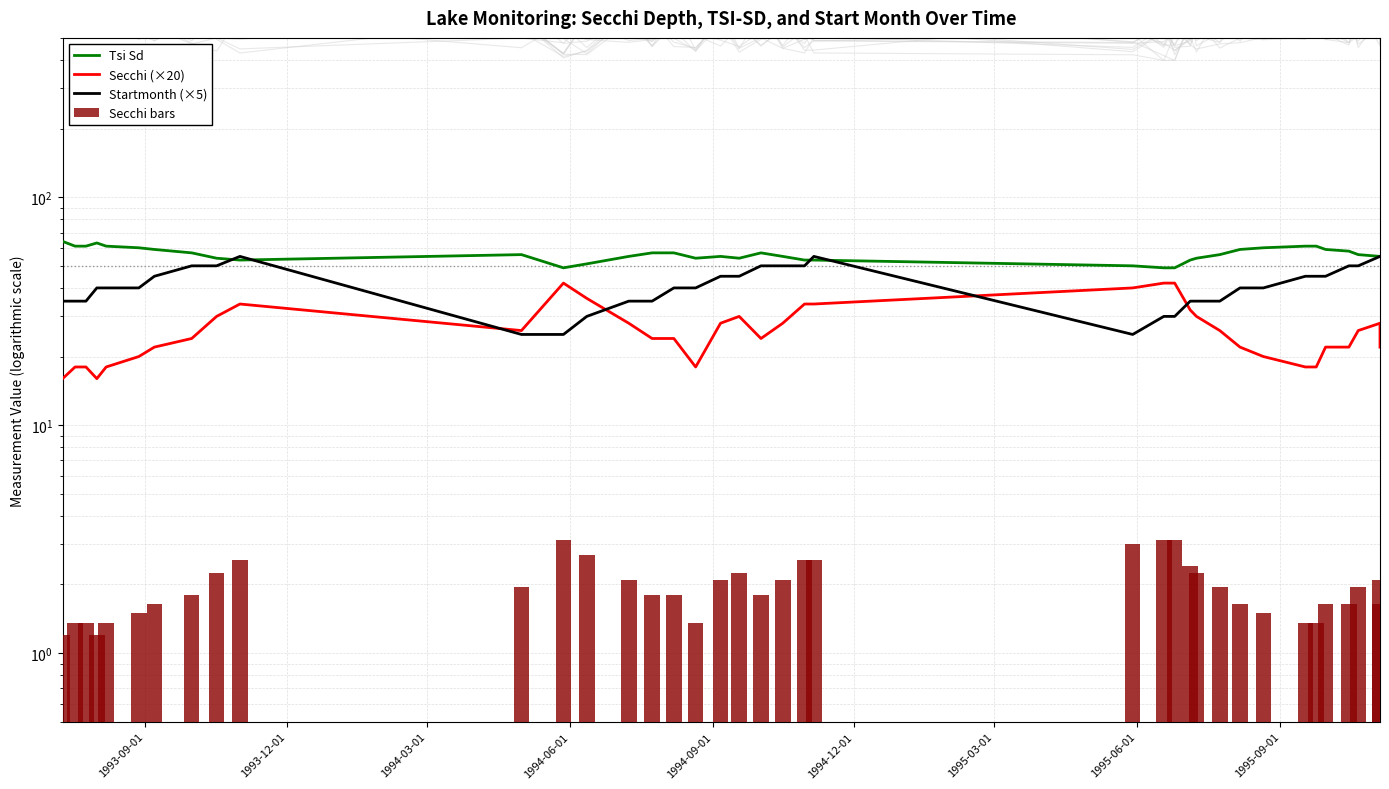

Which series has the largest total across all categories?

Tsi Sd